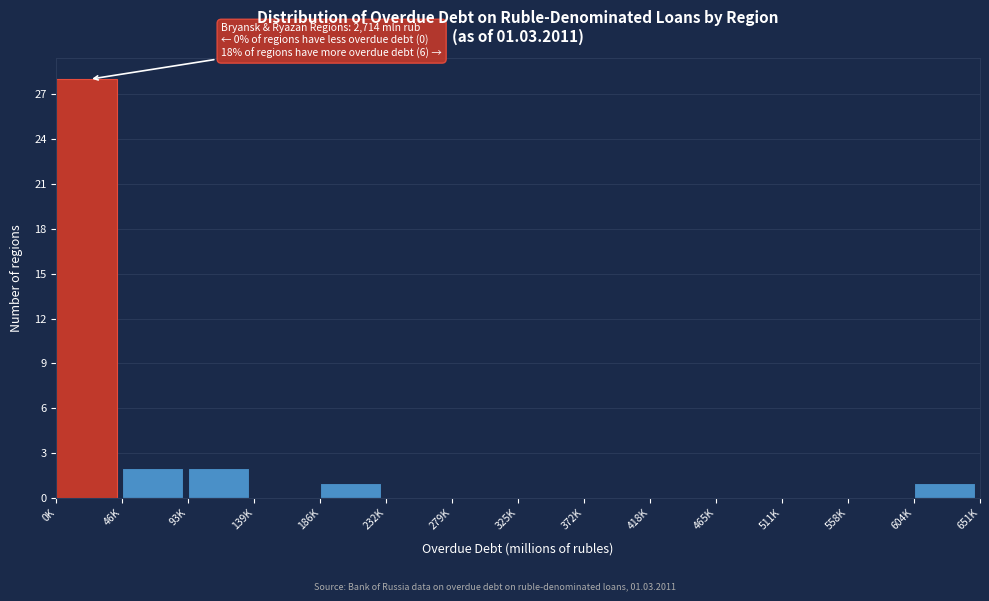

Reading right to left, what are all the values shown in this chart?

604K=1	558K=0	511K=0	465K=0	418K=0	372K=0	325K=0	279K=0	232K=0	186K=1	139K=0	93K=2	46K=2	0K=28